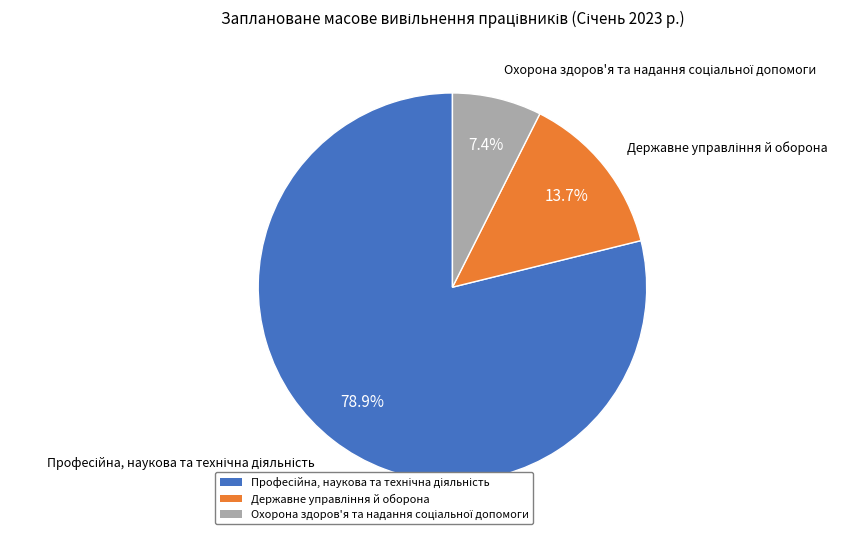

Does any single category account for the majority?

Yes